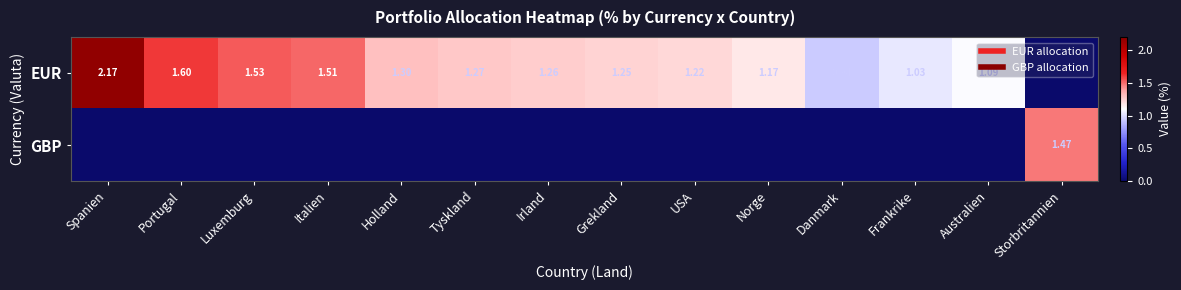

How many values in the GBP series exceed 0?

1